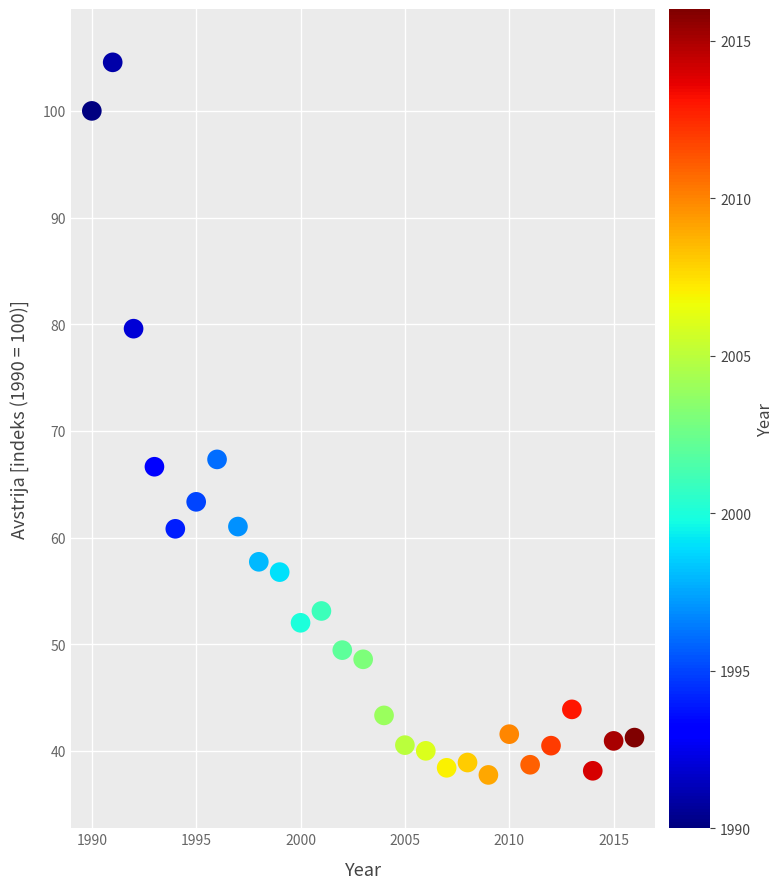

What is the range of X values (max minus min)?

26.0